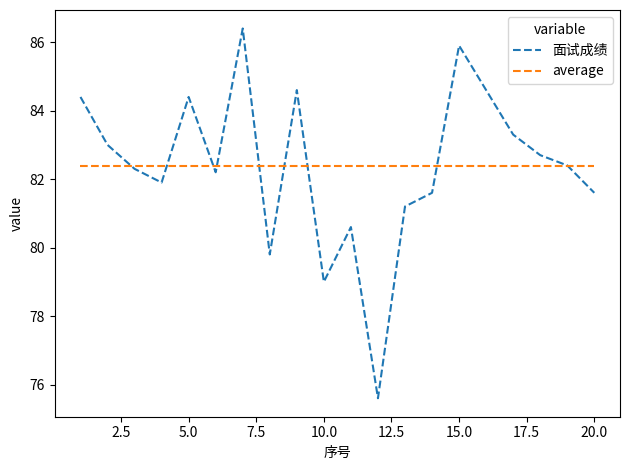

Which series has the widest spread of values?

面试成绩